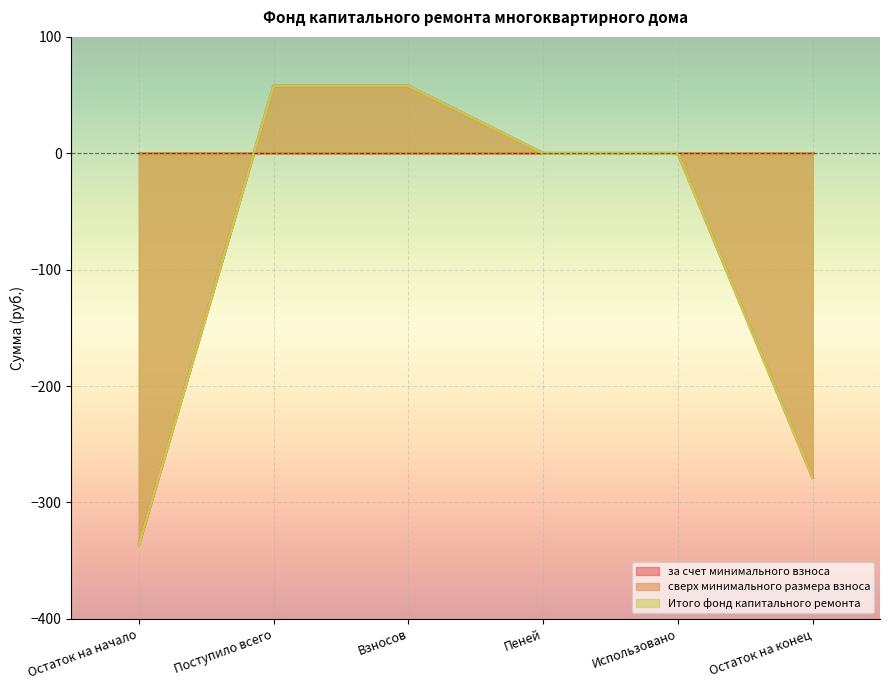

What is the smallest value displayed?

-336.5